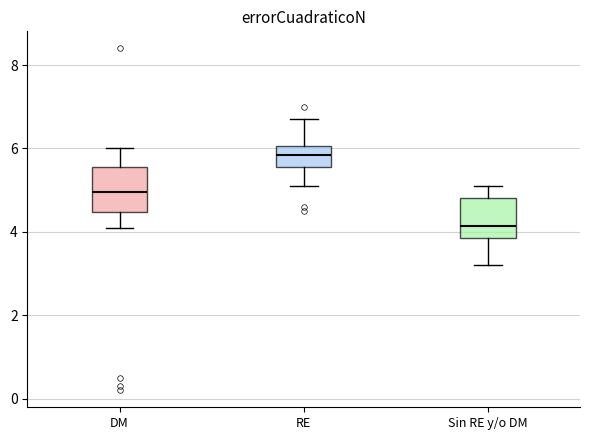

Where does the lower whisker of the box for Sin RE y/o DM end on the y-axis? The values are not printed on the chart, so give them approximately, as read against the axis.

3.2